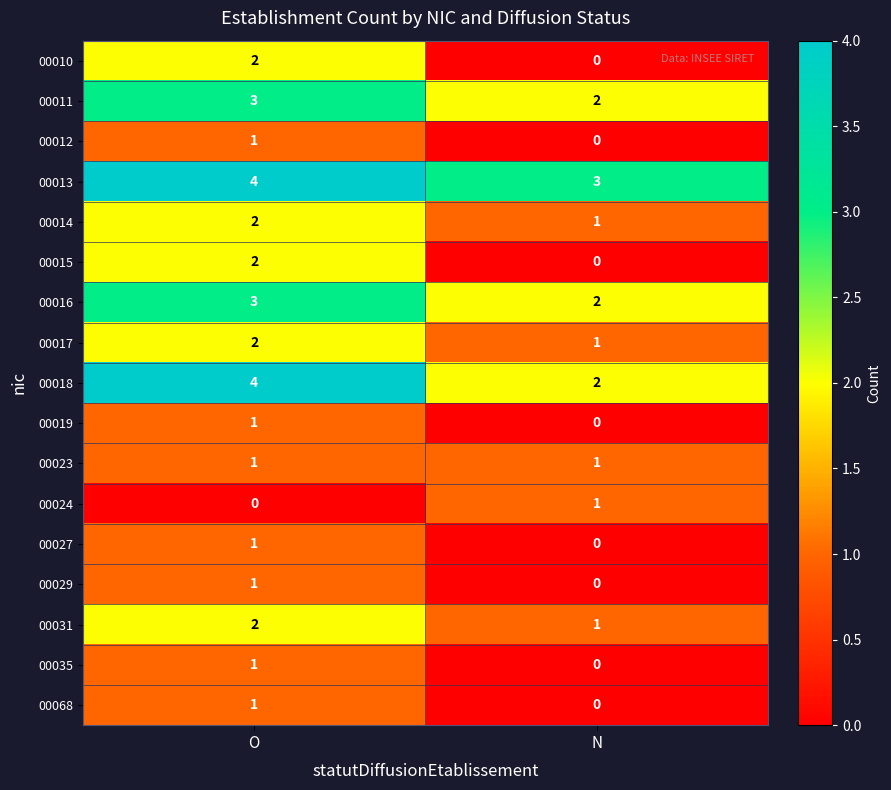

What is the difference between the highest and lowest values at O?

4